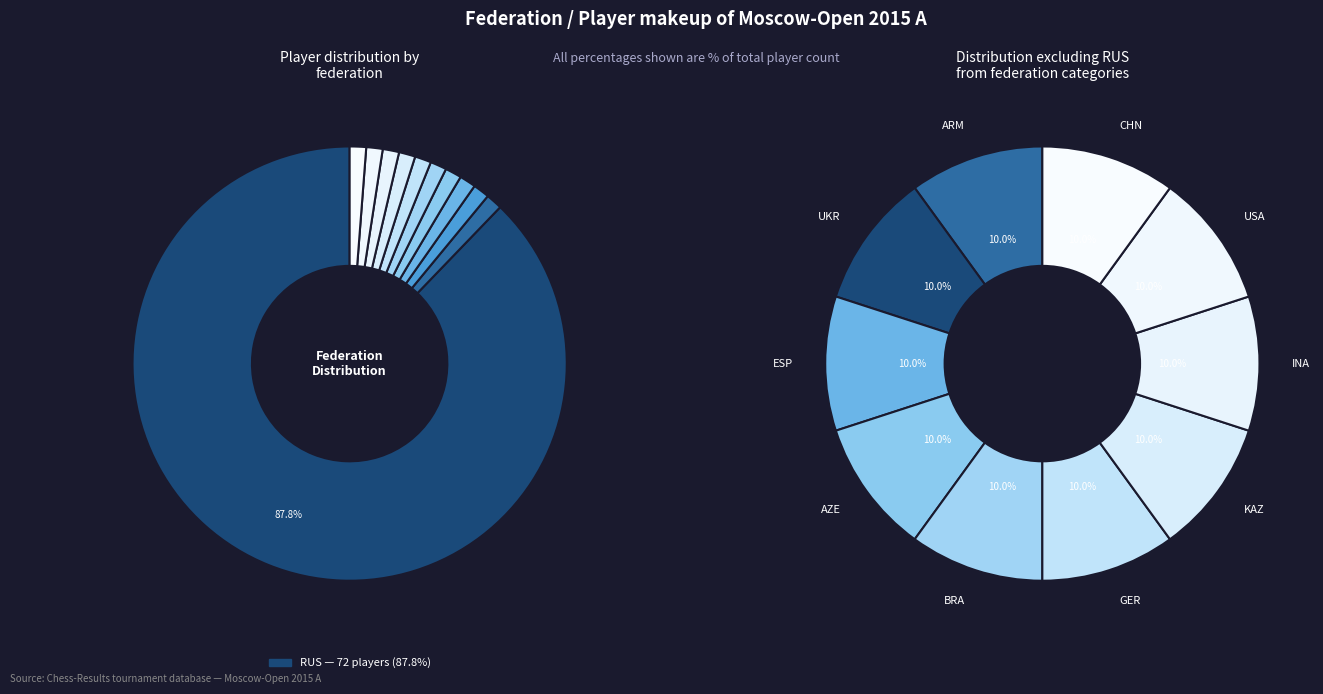

To the nearest percent, what is the combined percentage of CHN and UKR?

2%